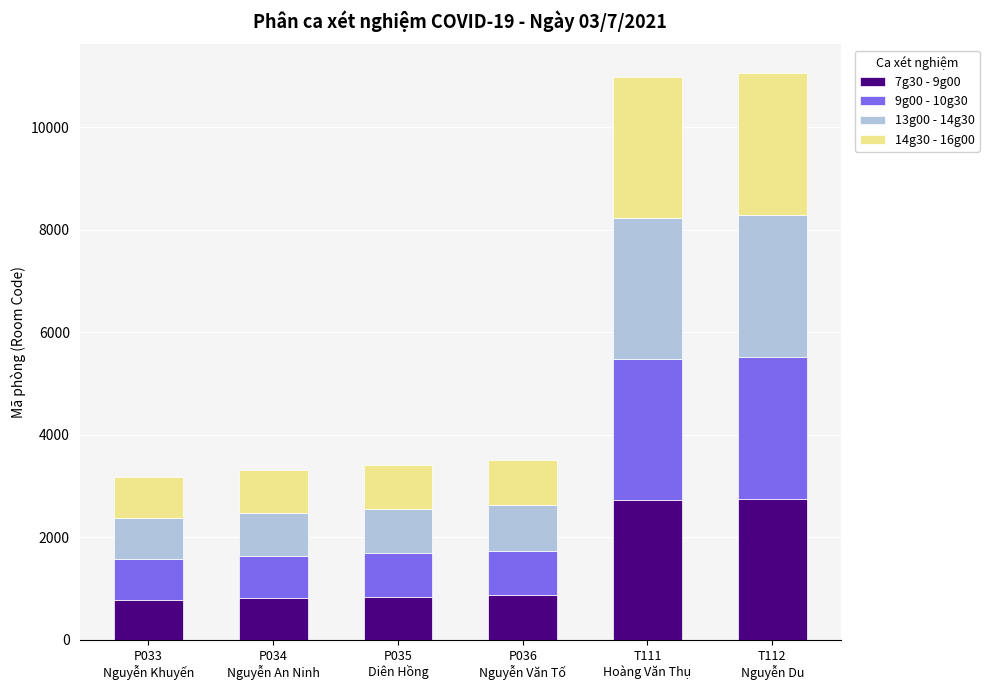

What is the maximum value for 7g30 - 9g00?

2758